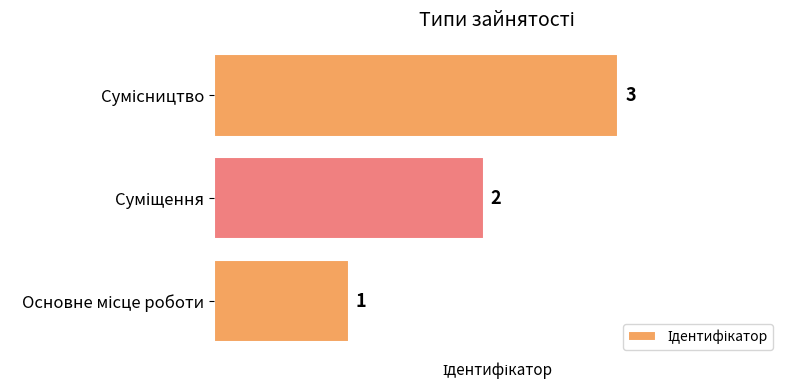

Count the number of categories in the chart.

3